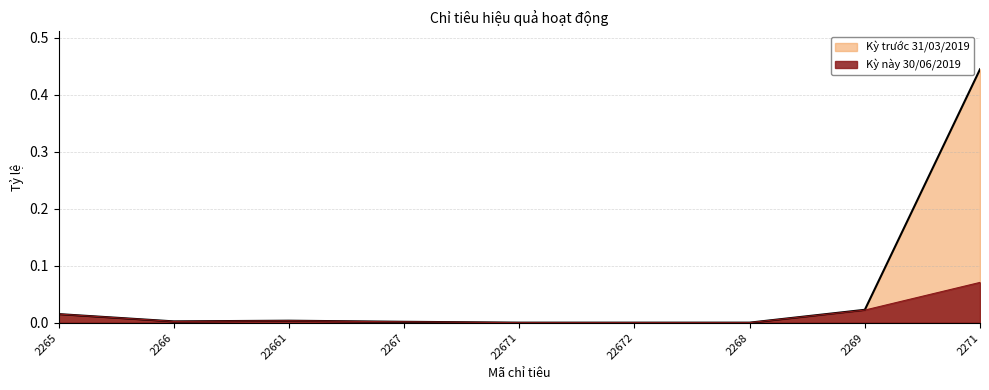

Reading left to right, what are all the values shown in this chart?

Kỳ này 30/06/2019: 2265=0.0	2266=0.0	22661=0.0	2267=0.0	22671=0.0	22672=0.0	2268=0.0	2269=0.0	2271=0.1
Kỳ trước 31/03/2019: 2265=0.0	2266=0.0	22661=0.0	2267=0.0	22671=0.0	22672=0.0	2268=0.0	2269=0.0	2271=0.4